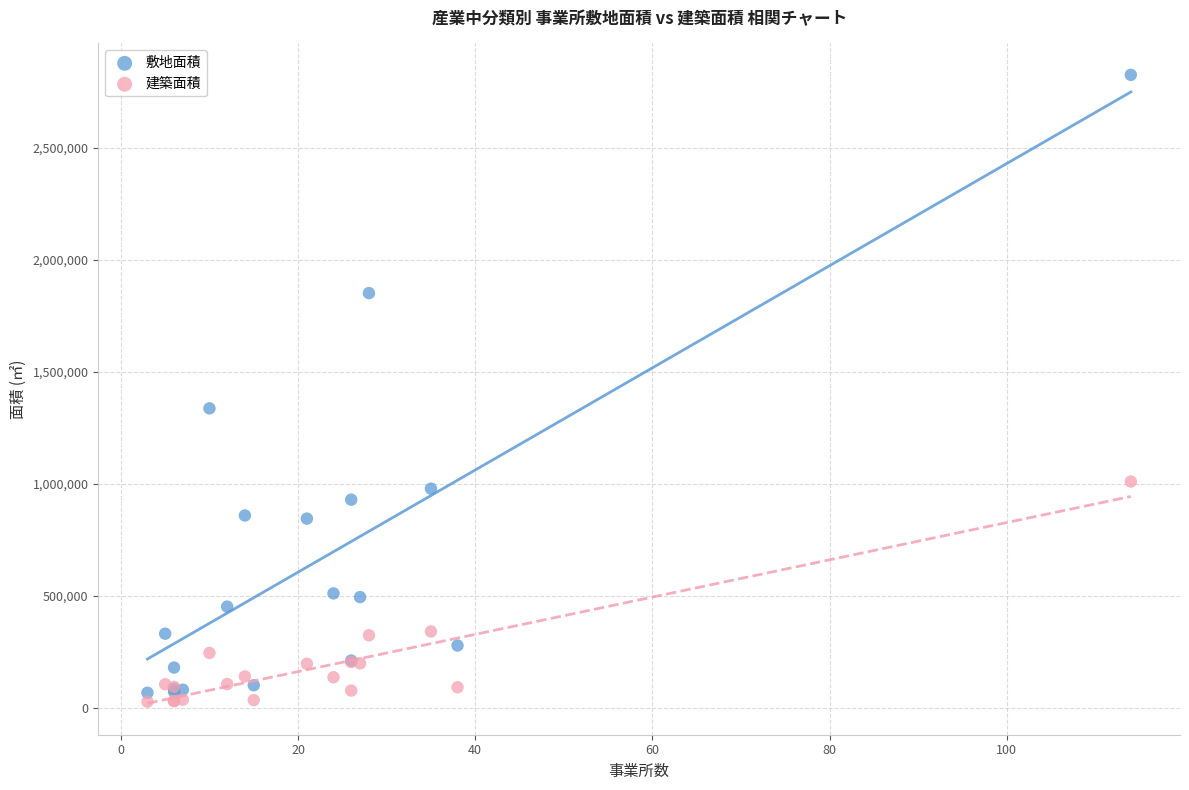

Across all series, what Y value is closest to 1427685?

1338049